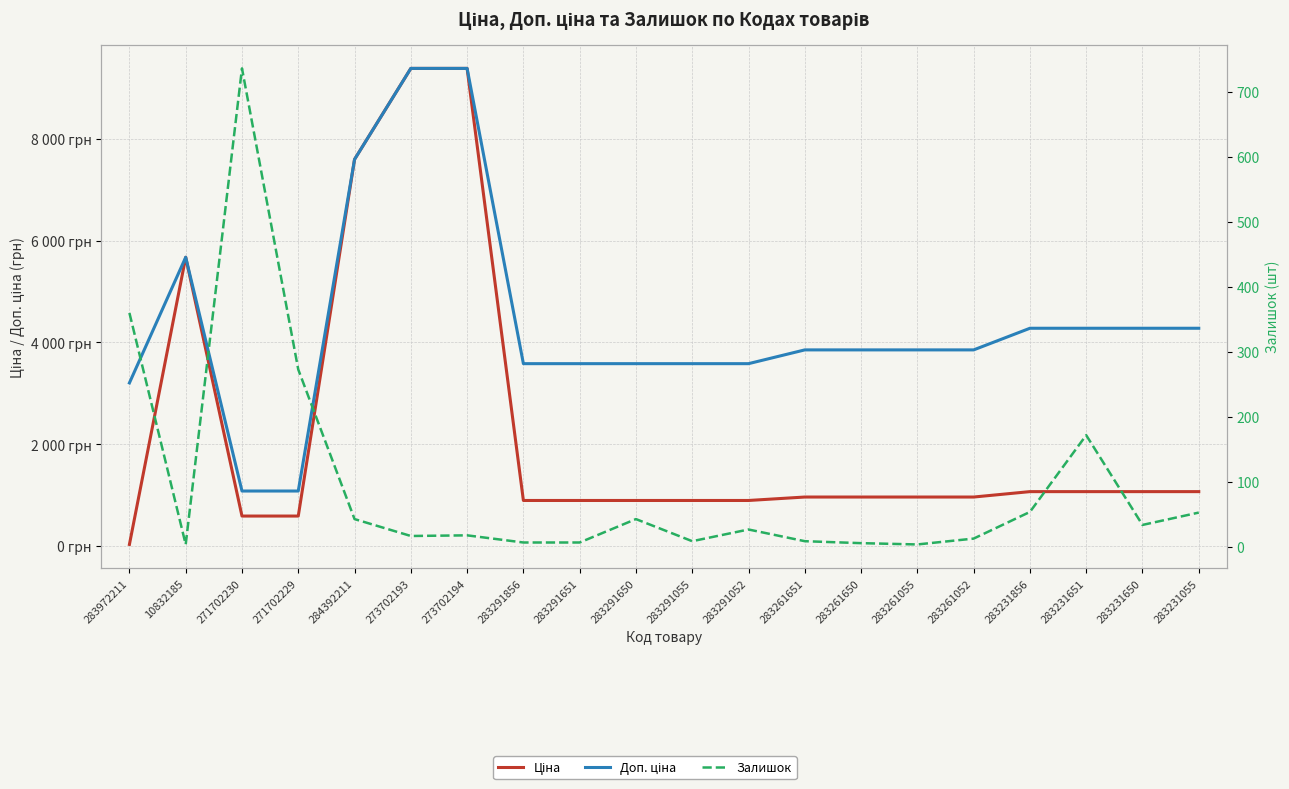

What is the greatest value displayed?

9384.0